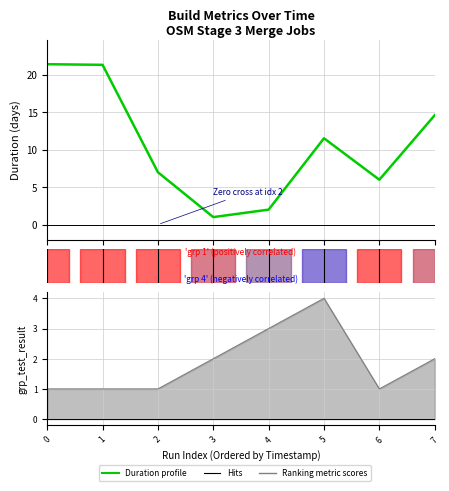

Which series has the widest spread of values?

Duration profile